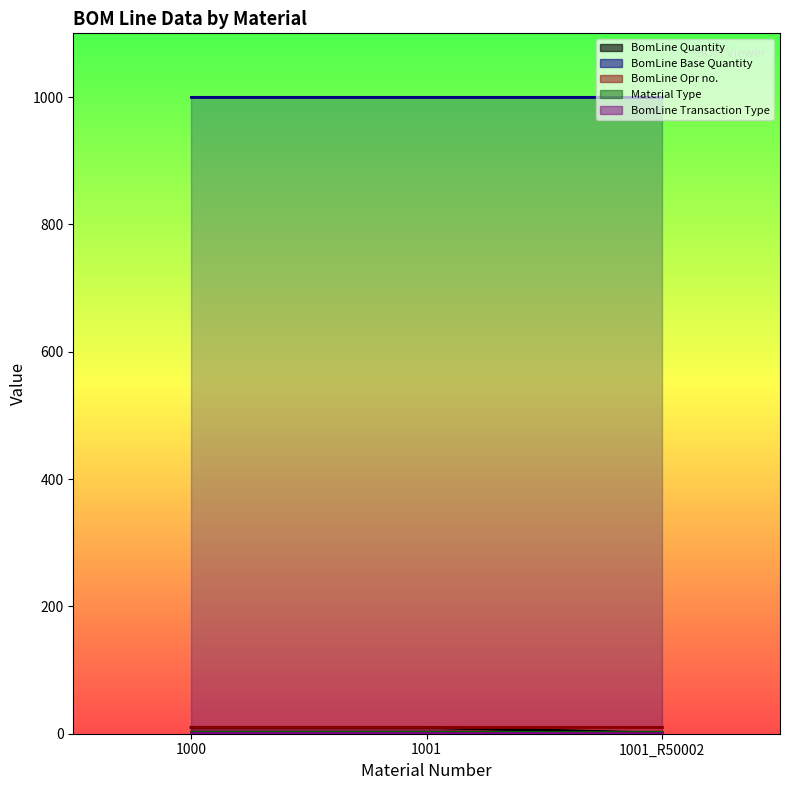

Between 1000 and 1001, which series saw the biggest shift?

BomLine Quantity